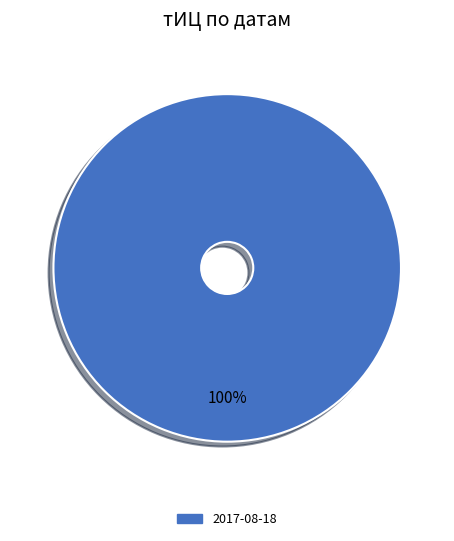

Count the number of slices in the pie.

1